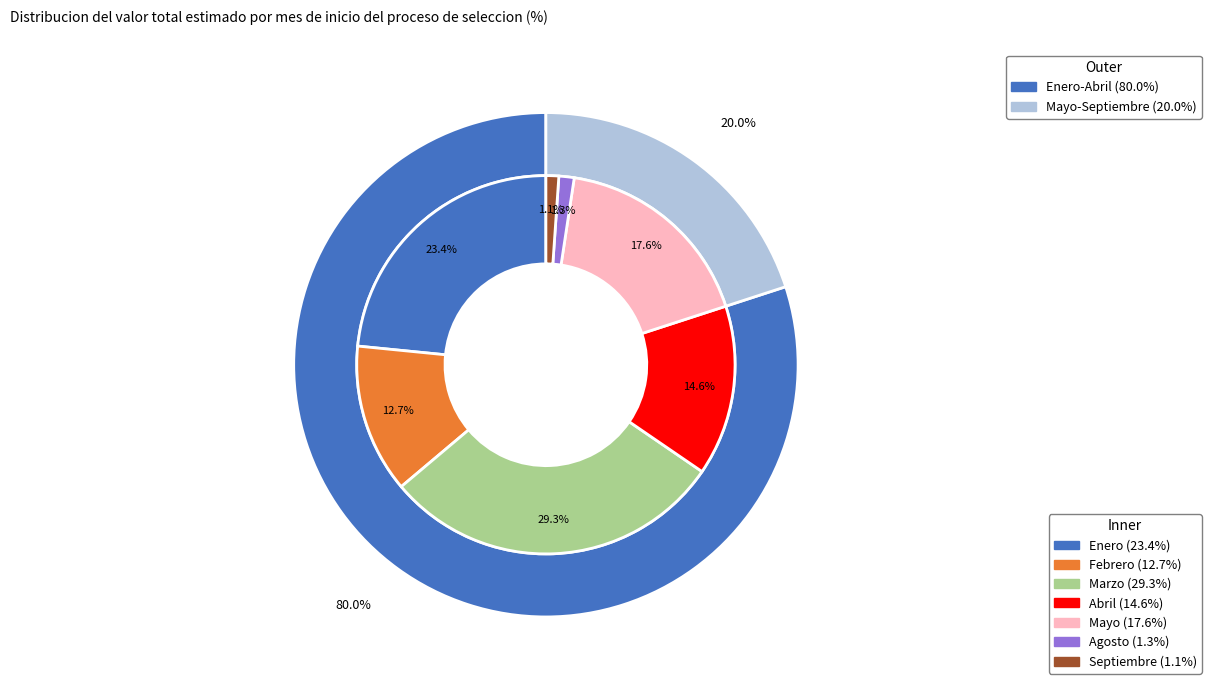

Rank the categories by value from lowest to highest.

Septiembre, Agosto, Febrero, Abril, Mayo, Enero, Marzo